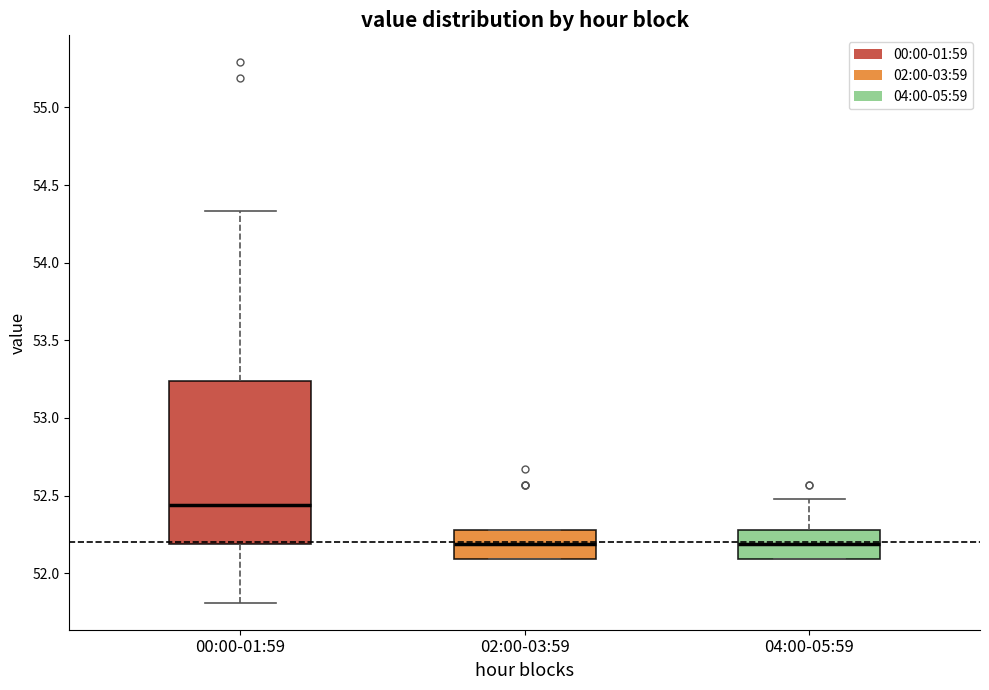

Where does the median line of the box for 00:00-01:59 sit on the y-axis? The values are not printed on the chart, so give them approximately, as read against the axis.

52.45